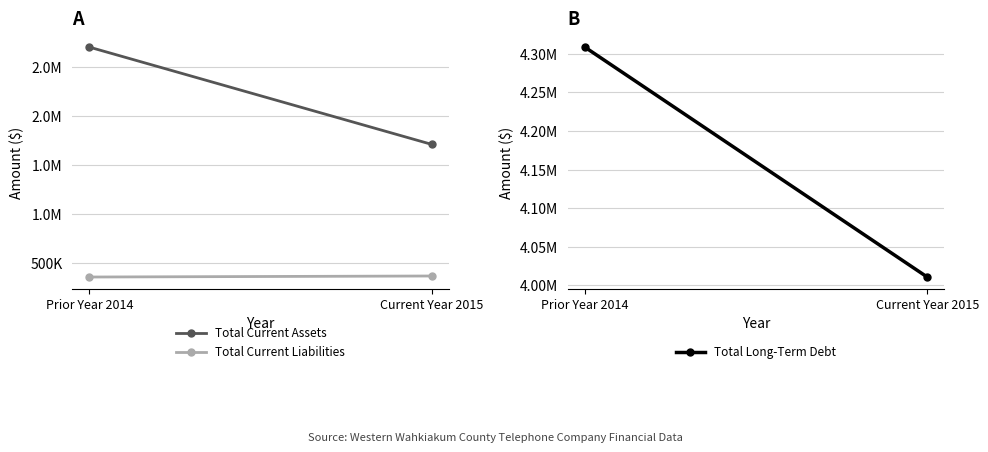

What is the maximum value for Total Current Liabilities?

368165